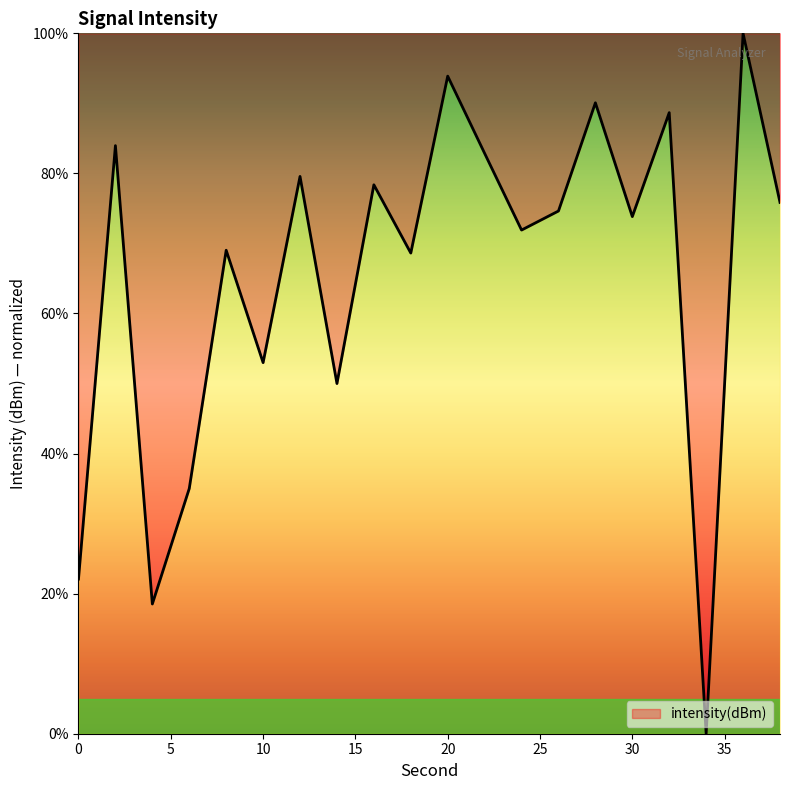

What is the difference between the second highest and minimum values?

93.9